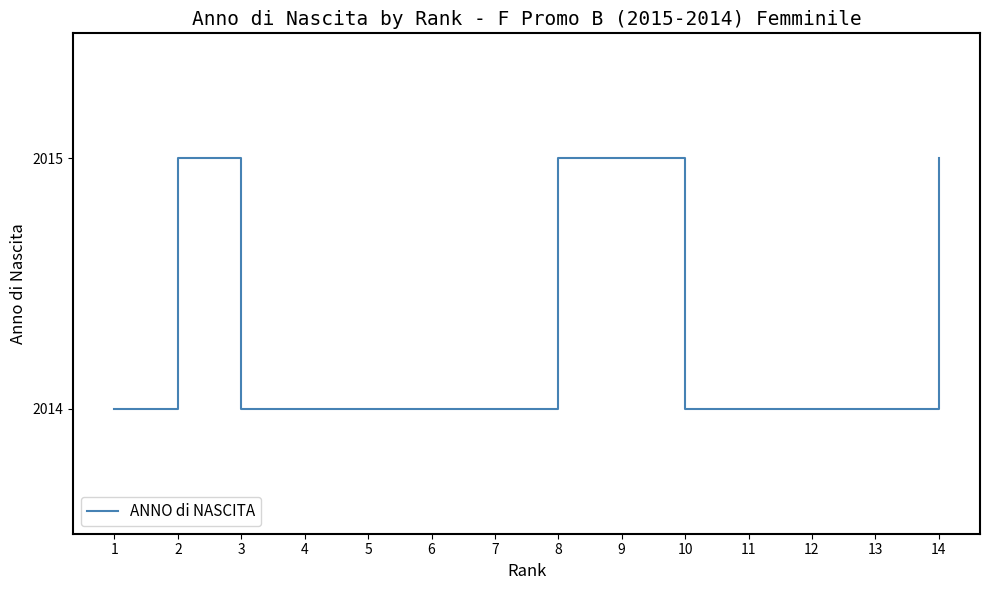

How many lines are shown in the chart?

1